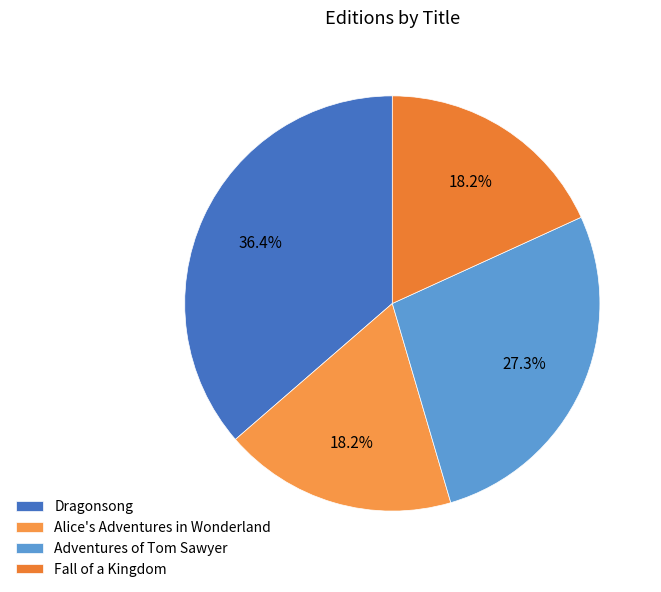

How many slices are in this pie chart?

4